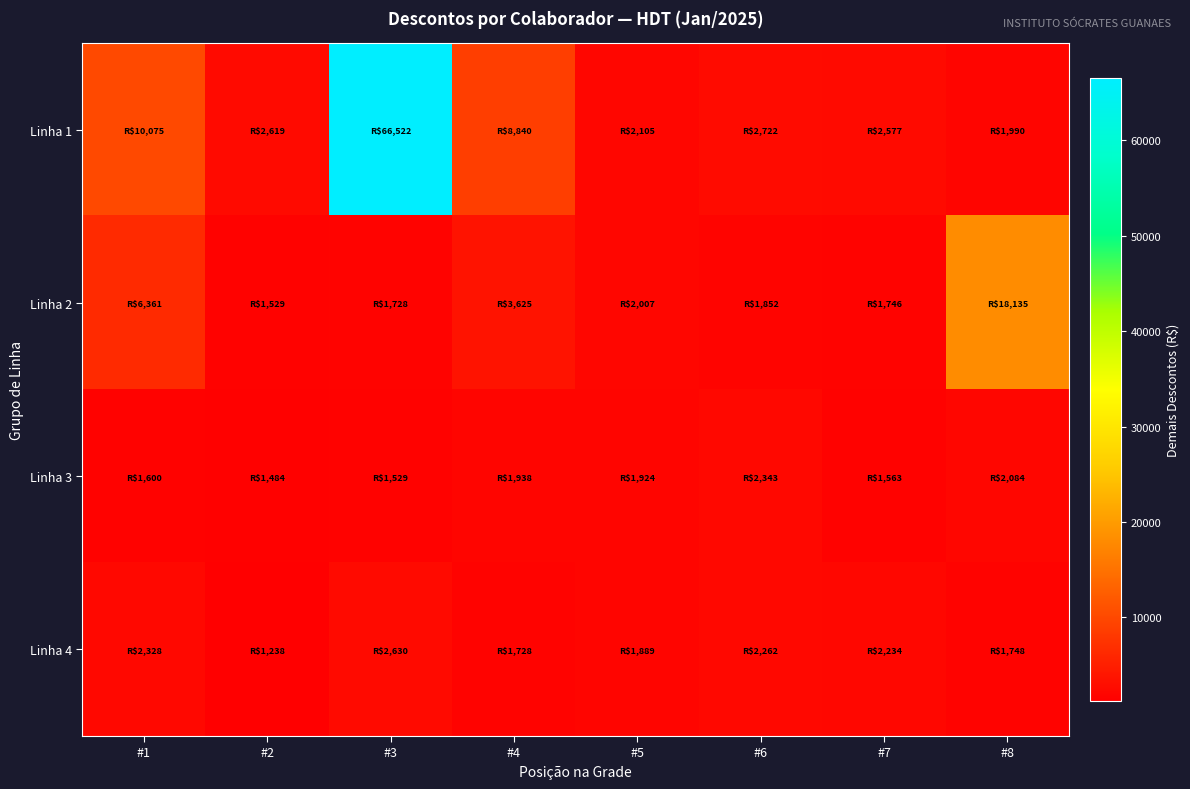

How many series are shown in this chart?

4